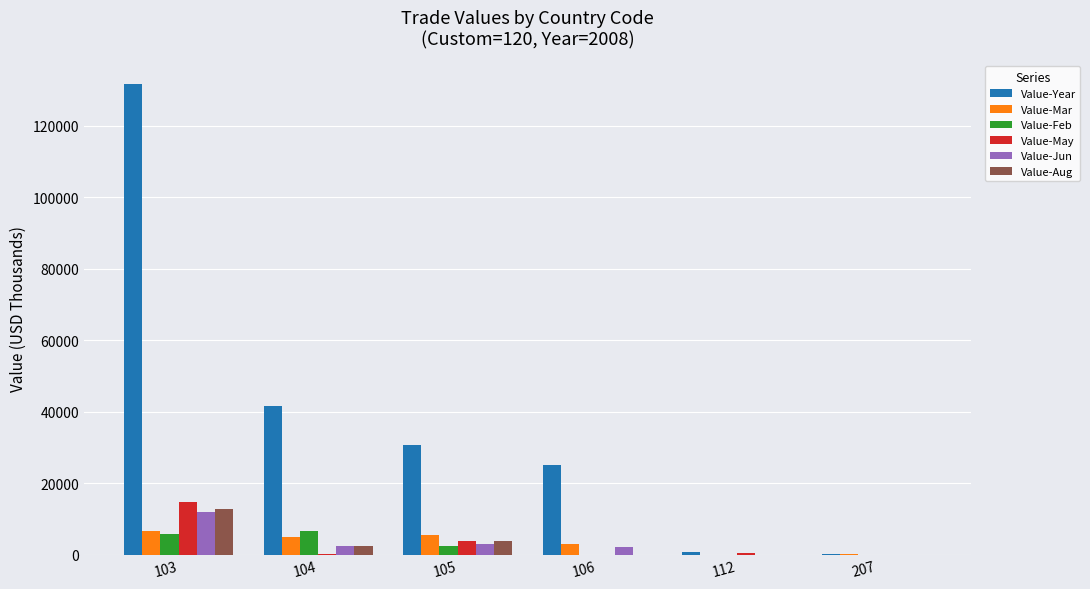

Which series has the largest total across all categories?

Value-Year